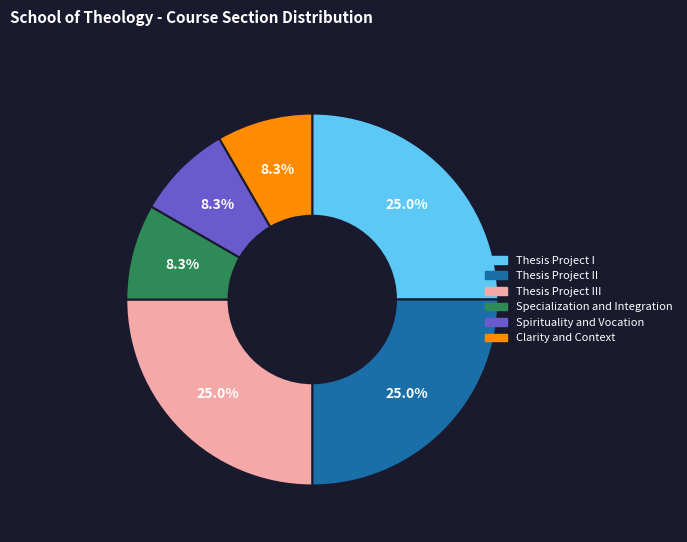

What portion of the pie excludes Spirituality and Vocation?

91.7%